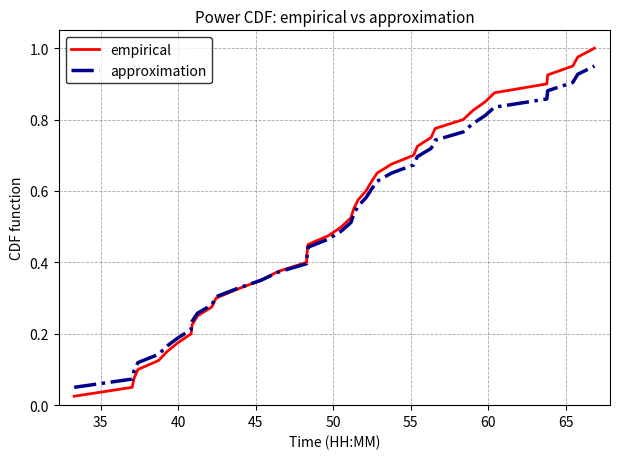

Rank the series by their maximum value, from highest to lowest.

empirical, approximation